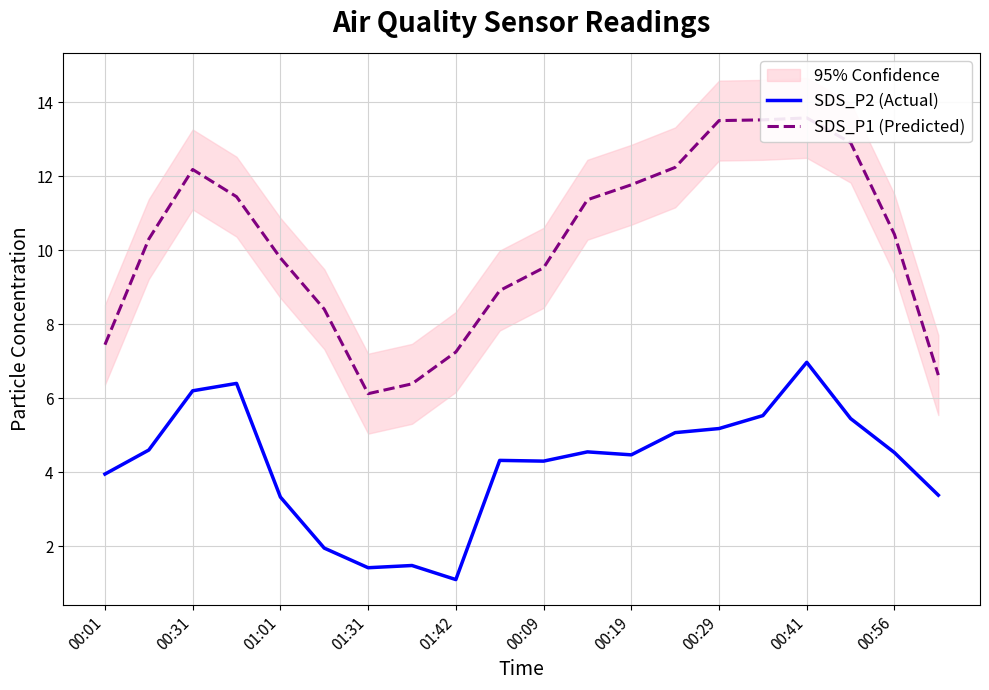

What is the maximum value for SDS_P2 (Actual)?

7.0